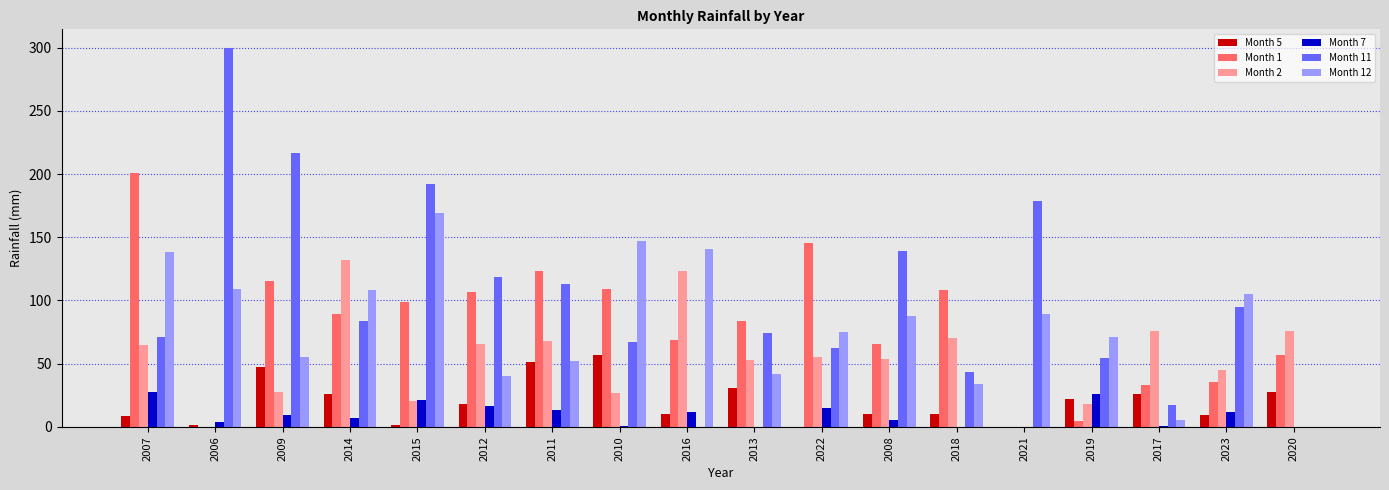

Is it true that Month 11 equals 70.9 at 2006?

False